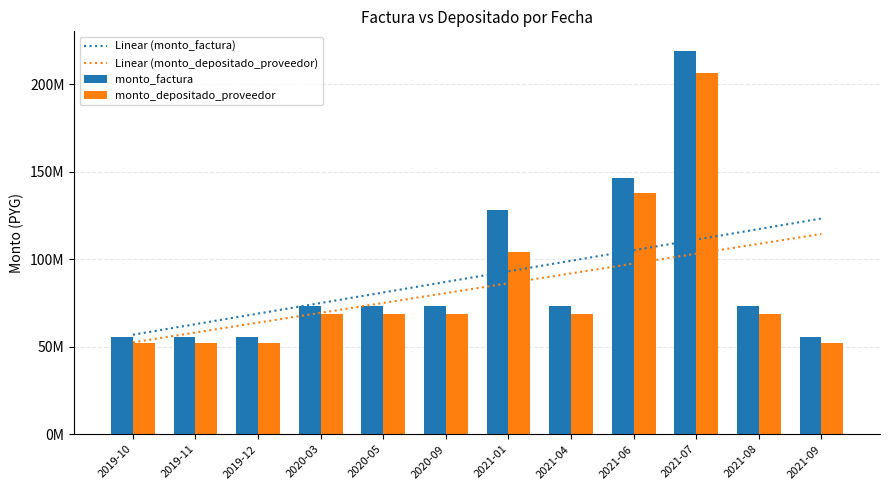

How many data points in Linear (monto_depositado_proveedor) are less than 86298915?

6